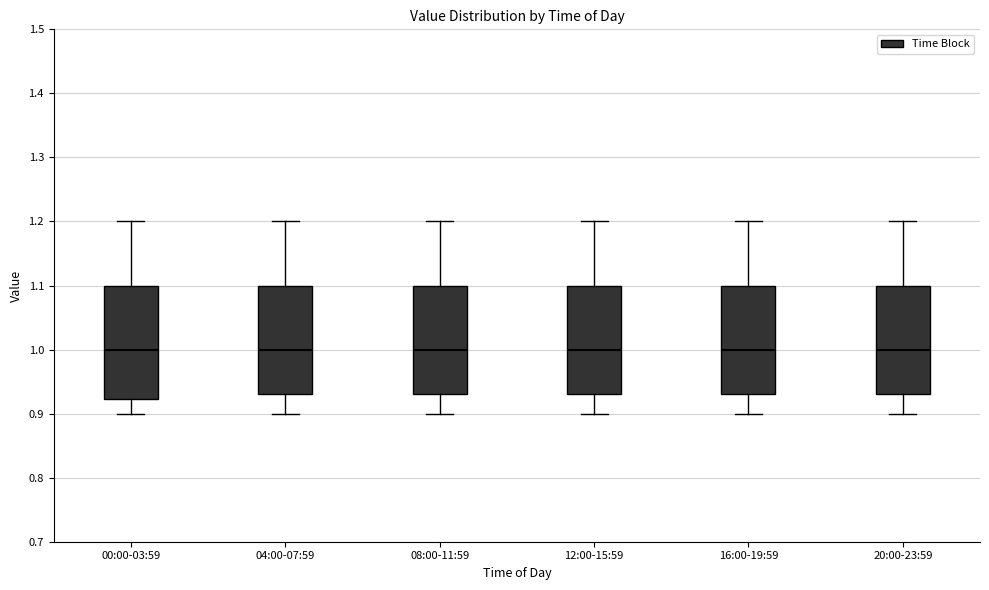

Reading left to right, transcribe this box plot: for each box, give where its median line is, the range the box spans, and where its two whiskers end, as read against the y-axis. The values are not printed on the chart, so give them approximately, as read against the axis.

00:00-03:59: median 1.00, box 0.92 to 1.10, whiskers 0.90 to 1.20
04:00-07:59: median 1.00, box 0.93 to 1.10, whiskers 0.90 to 1.20
08:00-11:59: median 1.00, box 0.93 to 1.10, whiskers 0.90 to 1.20
12:00-15:59: median 1.00, box 0.93 to 1.10, whiskers 0.90 to 1.20
16:00-19:59: median 1.00, box 0.93 to 1.10, whiskers 0.90 to 1.20
20:00-23:59: median 1.00, box 0.93 to 1.10, whiskers 0.90 to 1.20